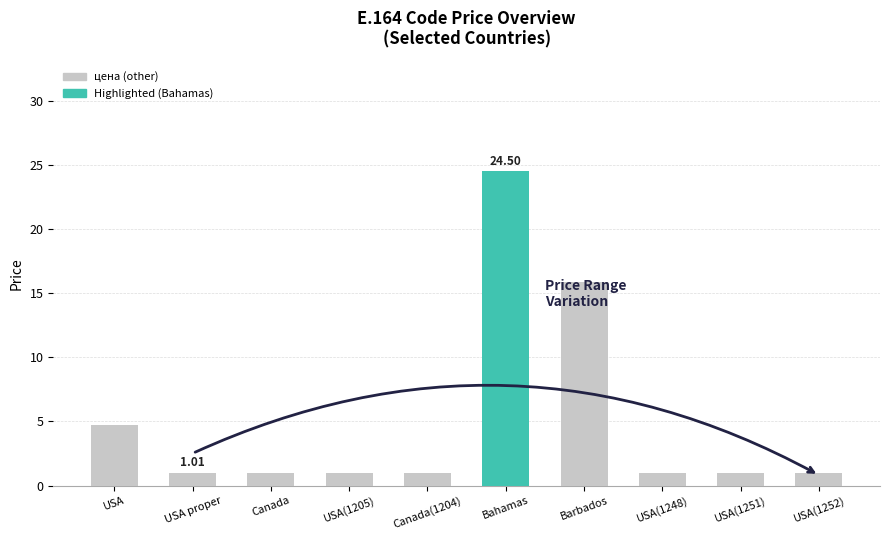

Are the bars grouped side by side (vs. stacked)?

No